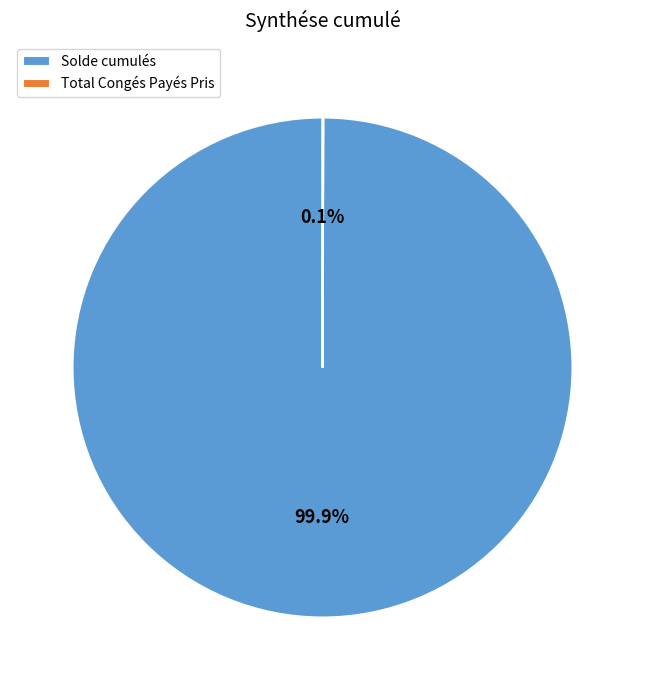

True or false: Solde cumulés accounts for 100% of the total.

True